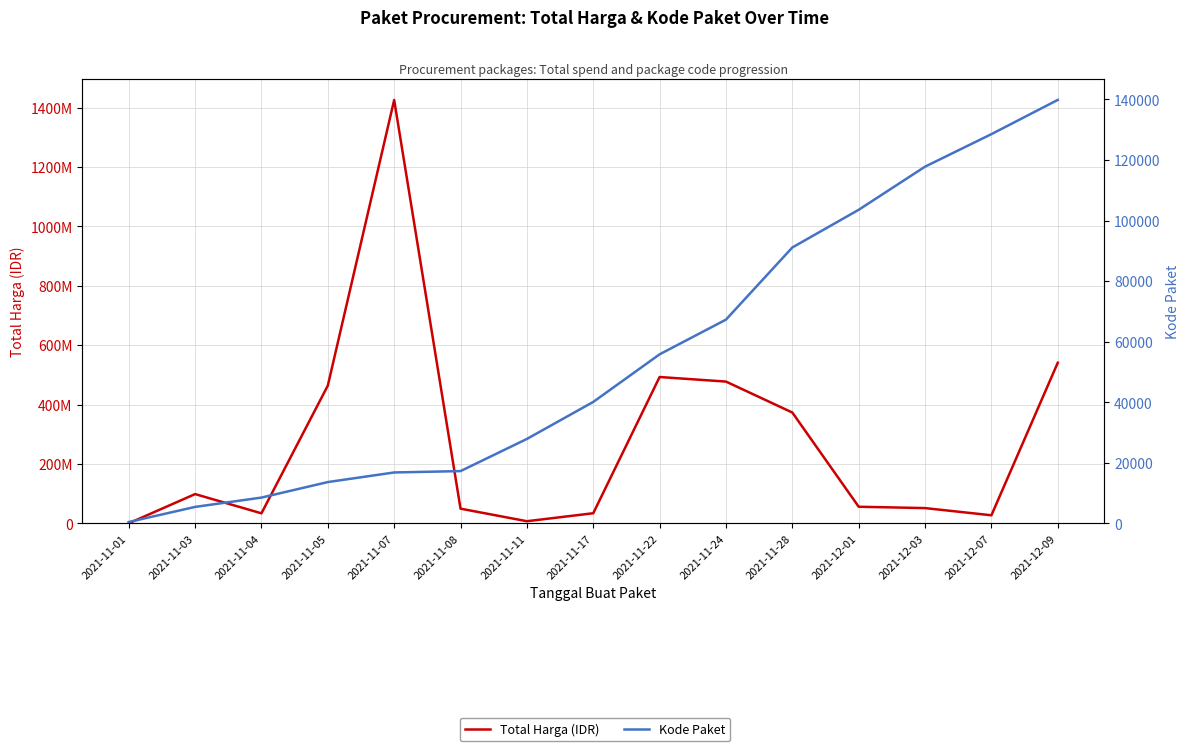

Count the number of data series in this chart.

2